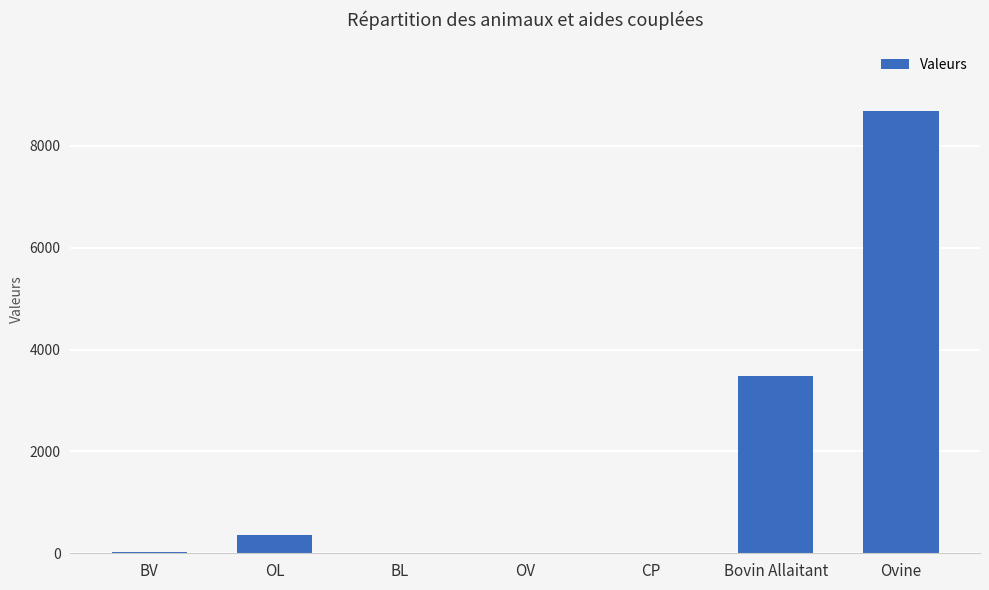

Count the number of data series in this chart.

1